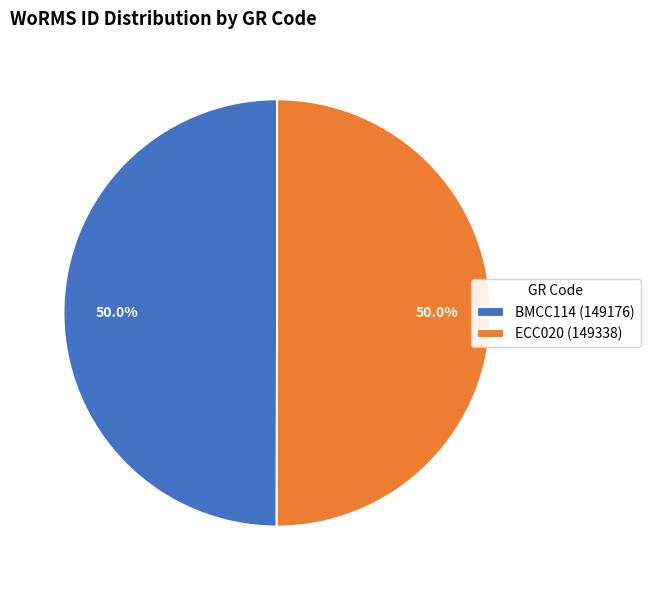

How many segments does this pie chart have?

2